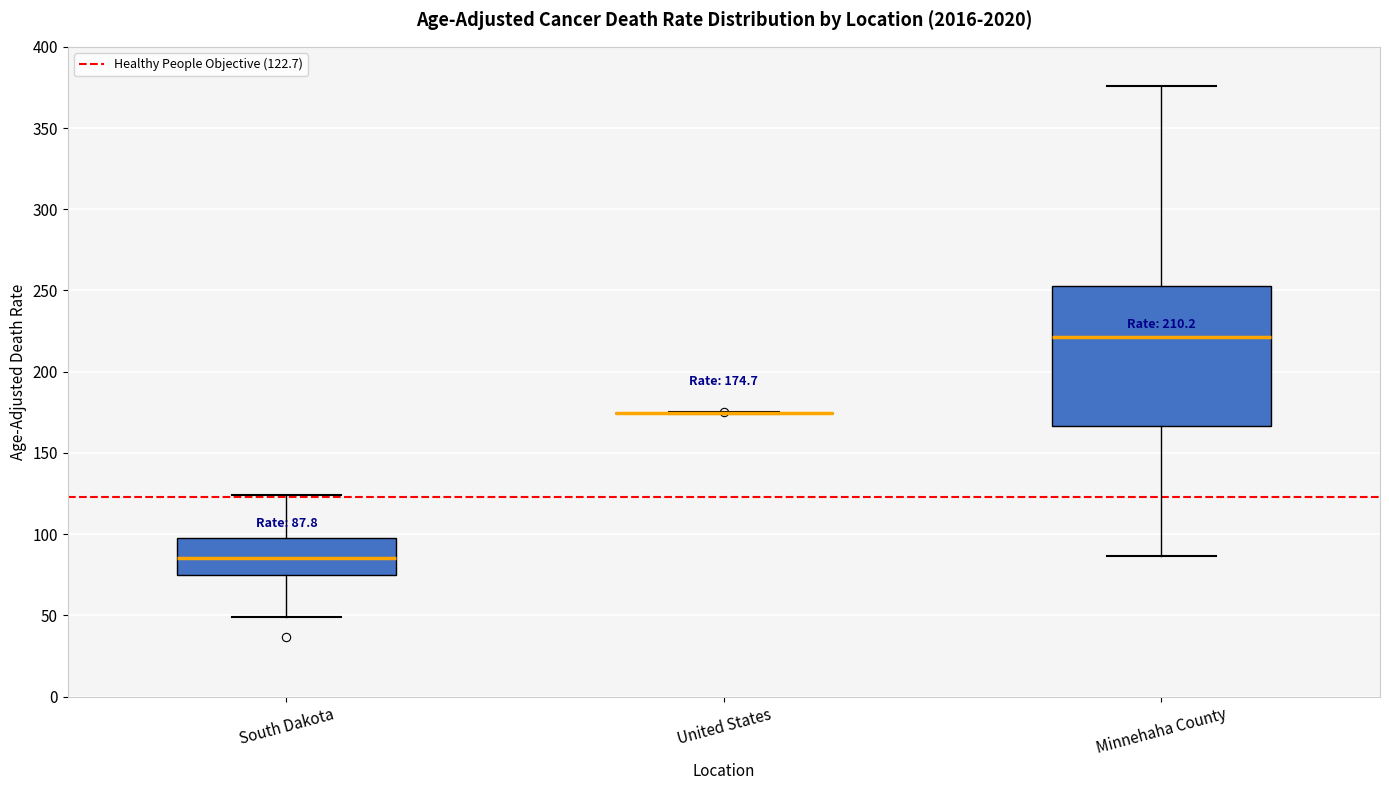

Which box is the tallest, from its lower edge to its upper edge?

Minnehaha County